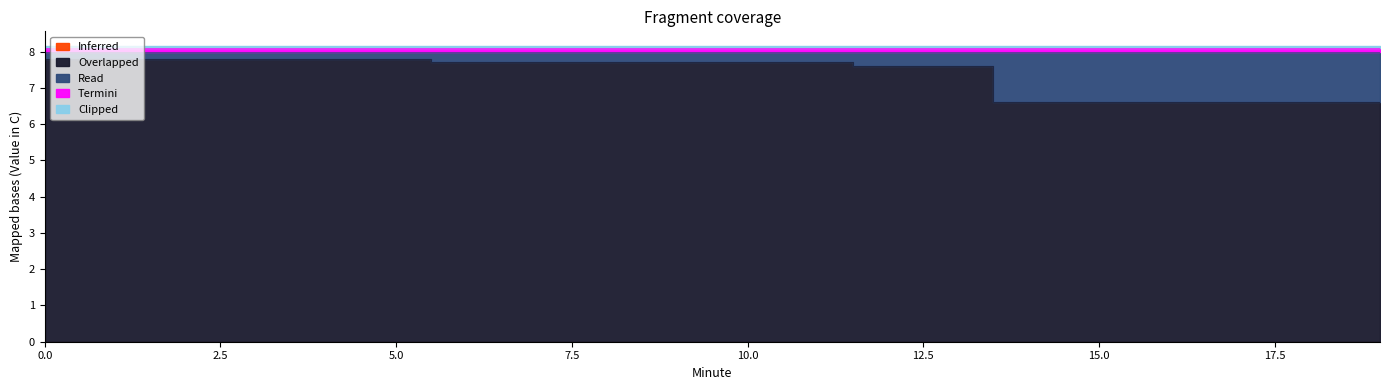

Reading left to right, what are all the values shown in this chart?

Inferred: 0=0.0	1=0.0	2=0.0	3=0.0	4=0.0	5=0.0	6=0.0	7=0.0	8=0.0	9=0.0	10=0.0	11=0.0	12=0.0	13=0.0	14=0.0	15=0.0	16=0.0	17=0.0	18=0.0	19=0.0
Overlapped: 0=7.8	1=7.8	2=7.8	3=7.8	4=7.8	5=7.8	6=7.7	7=7.7	8=7.7	9=7.7	10=7.7	11=7.7	12=7.6	13=7.6	14=6.6	15=6.6	16=6.6	17=6.6	18=6.6	19=6.6
Read: 0=0.2	1=0.2	2=0.2	3=0.2	4=0.2	5=0.2	6=0.3	7=0.3	8=0.3	9=0.3	10=0.3	11=0.3	12=0.4	13=0.4	14=1.4	15=1.4	16=1.4	17=1.4	18=1.4	19=1.4
Termini: 0=0.1	1=0.1	2=0.1	3=0.1	4=0.1	5=0.1	6=0.1	7=0.1	8=0.1	9=0.1	10=0.1	11=0.1	12=0.1	13=0.1	14=0.1	15=0.1	16=0.1	17=0.1	18=0.1	19=0.1
Clipped: 0=0.1	1=0.1	2=0.1	3=0.1	4=0.1	5=0.1	6=0.1	7=0.1	8=0.1	9=0.1	10=0.1	11=0.1	12=0.1	13=0.1	14=0.1	15=0.1	16=0.1	17=0.1	18=0.1	19=0.1